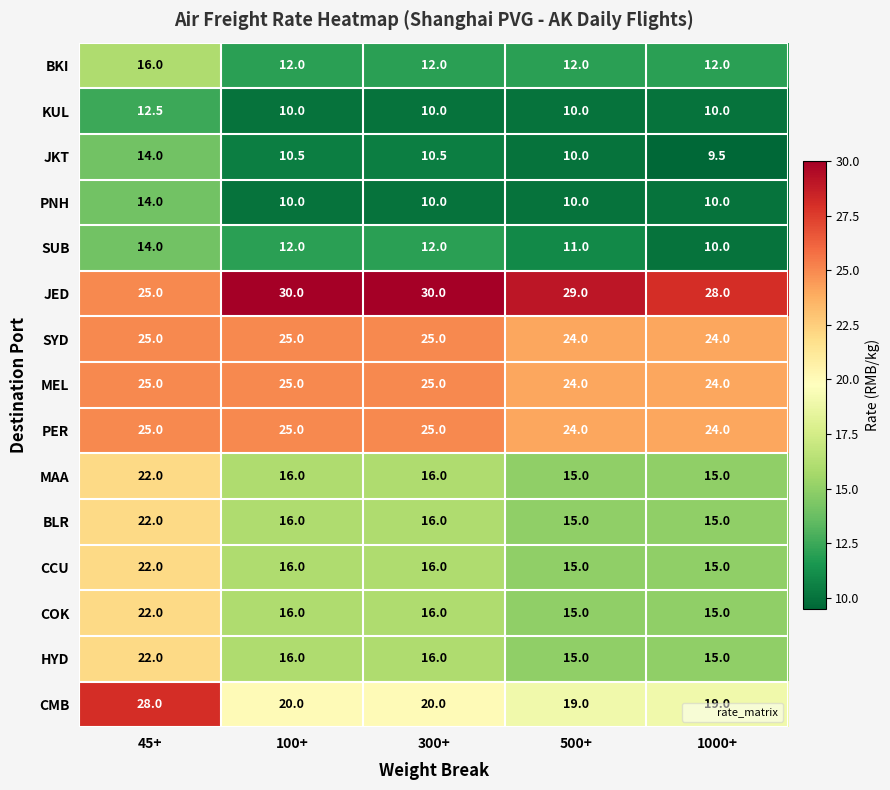

Which category has the lowest value across all series?

1000+